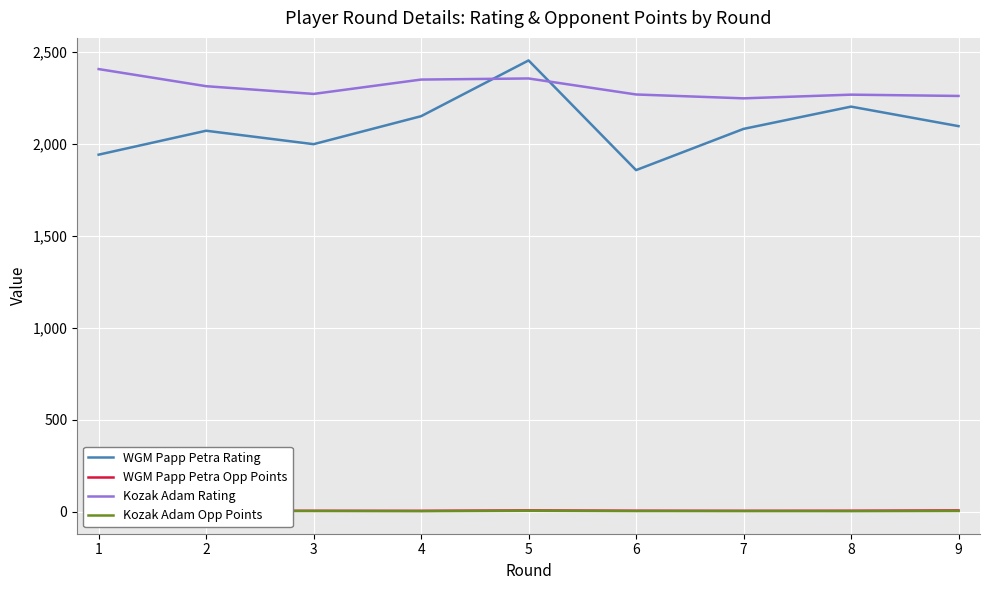

Is the value of WGM Papp Petra Rating at 8 greater than the value of Kozak Adam Rating at 4?

No